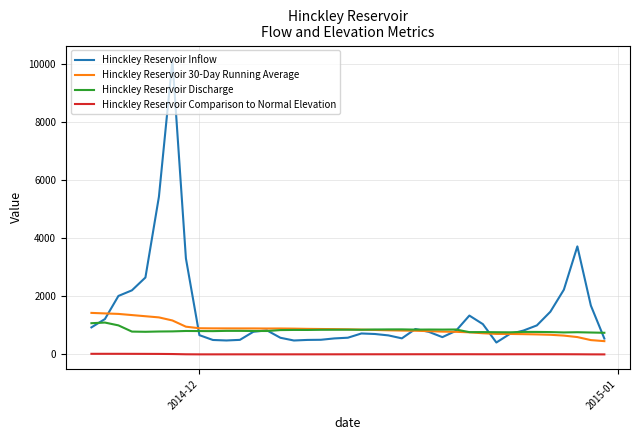

True or false: Hinckley Reservoir Comparison to Normal Elevation and Hinckley Reservoir Discharge intersect in this chart.

False